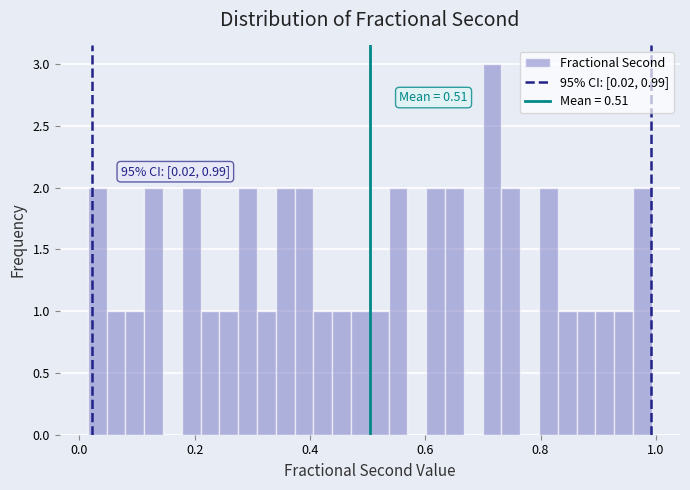

Read against the x-axis, roughly where is the centre of the tallest bar?

0.72